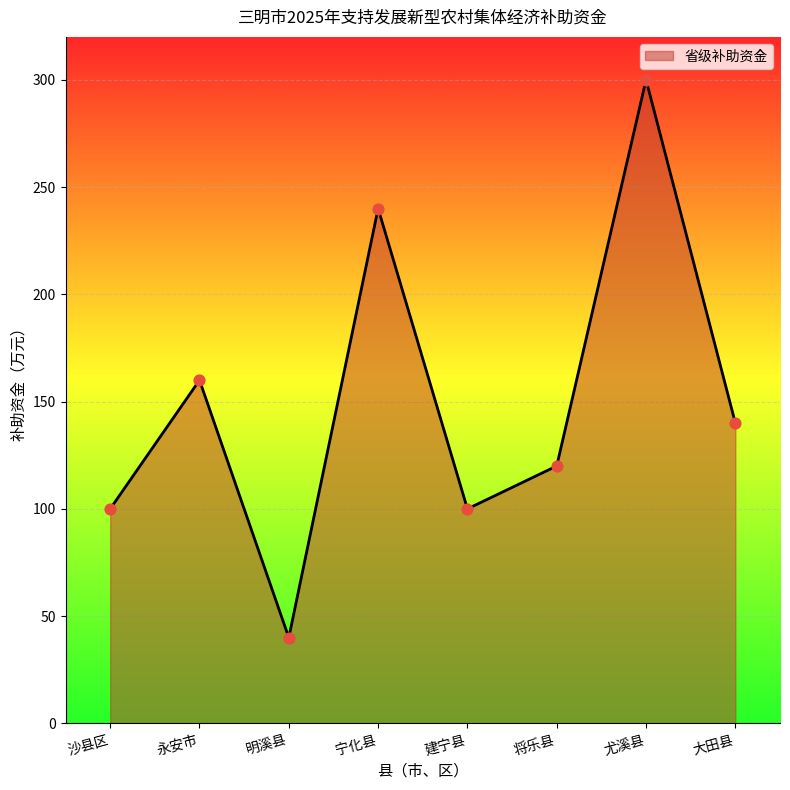

Approximately how many times larger is the value at 将乐县 compared to 尤溪县?

0.4